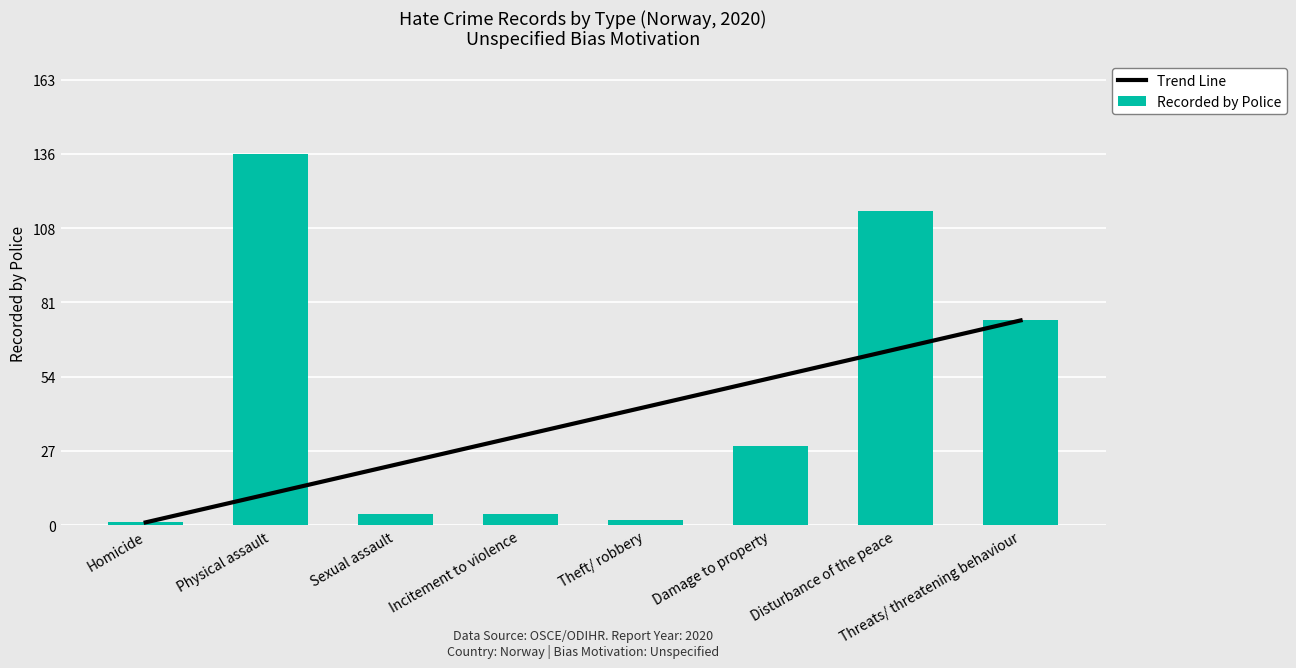

What is the change in value from Homicide to Sexual assault?

+3